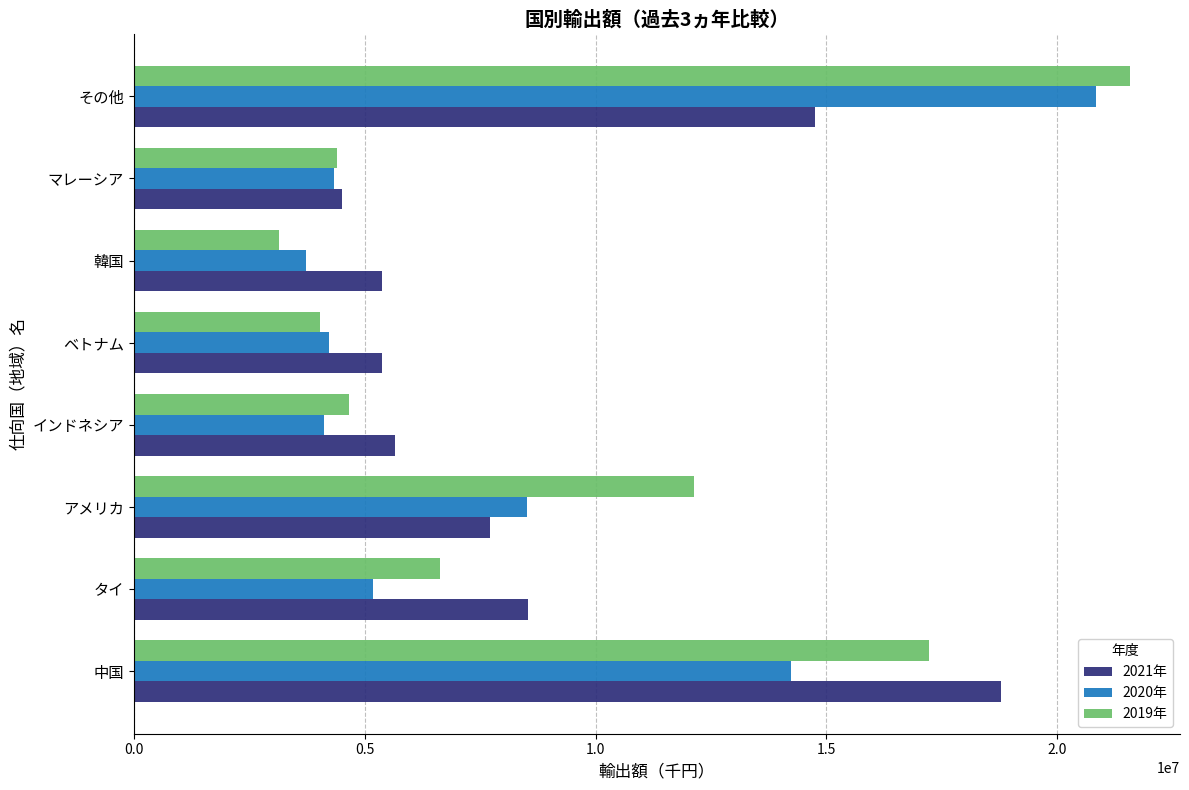

Count the number of categories in the chart.

8